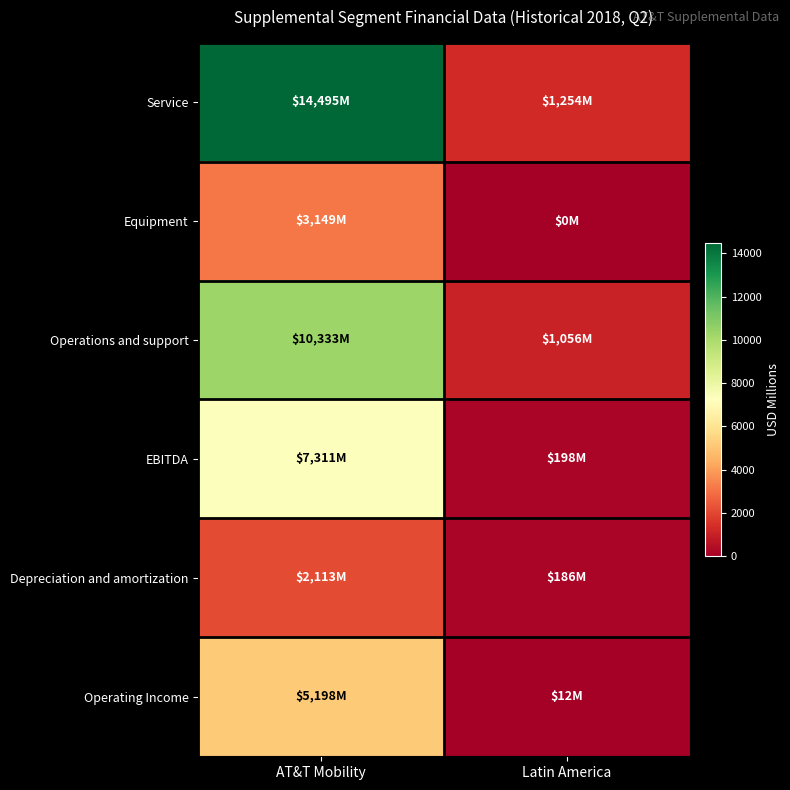

What is the total value across all series at AT&T Mobility?

42599